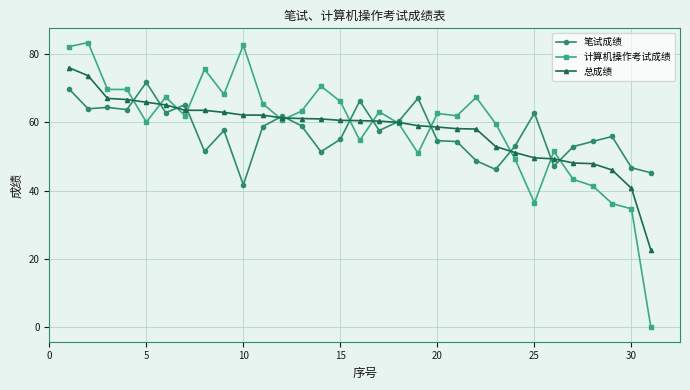

List the series in order of their peak value, highest first.

计算机操作考试成绩, 总成绩, 笔试成绩